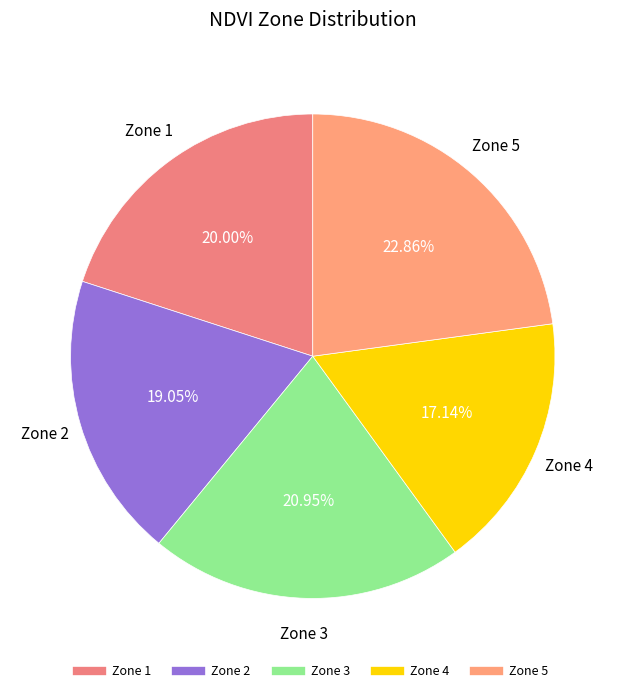

Rank the categories by value from highest to lowest.

Zone 5, Zone 3, Zone 1, Zone 2, Zone 4